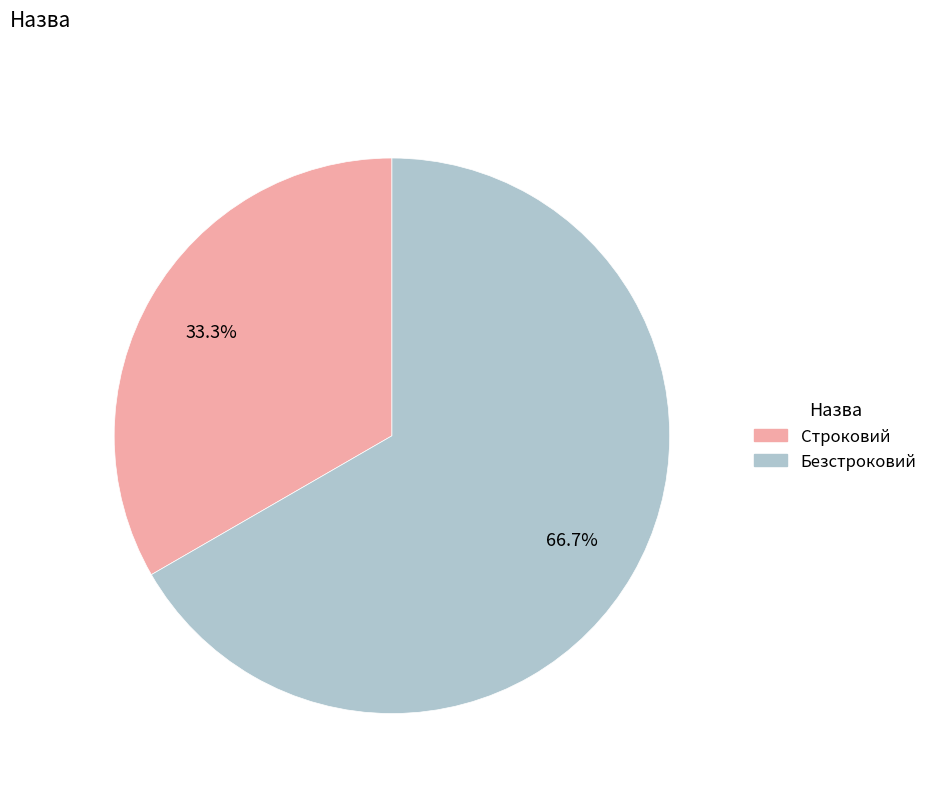

True or false: Строковий accounts for 33% of the total.

True